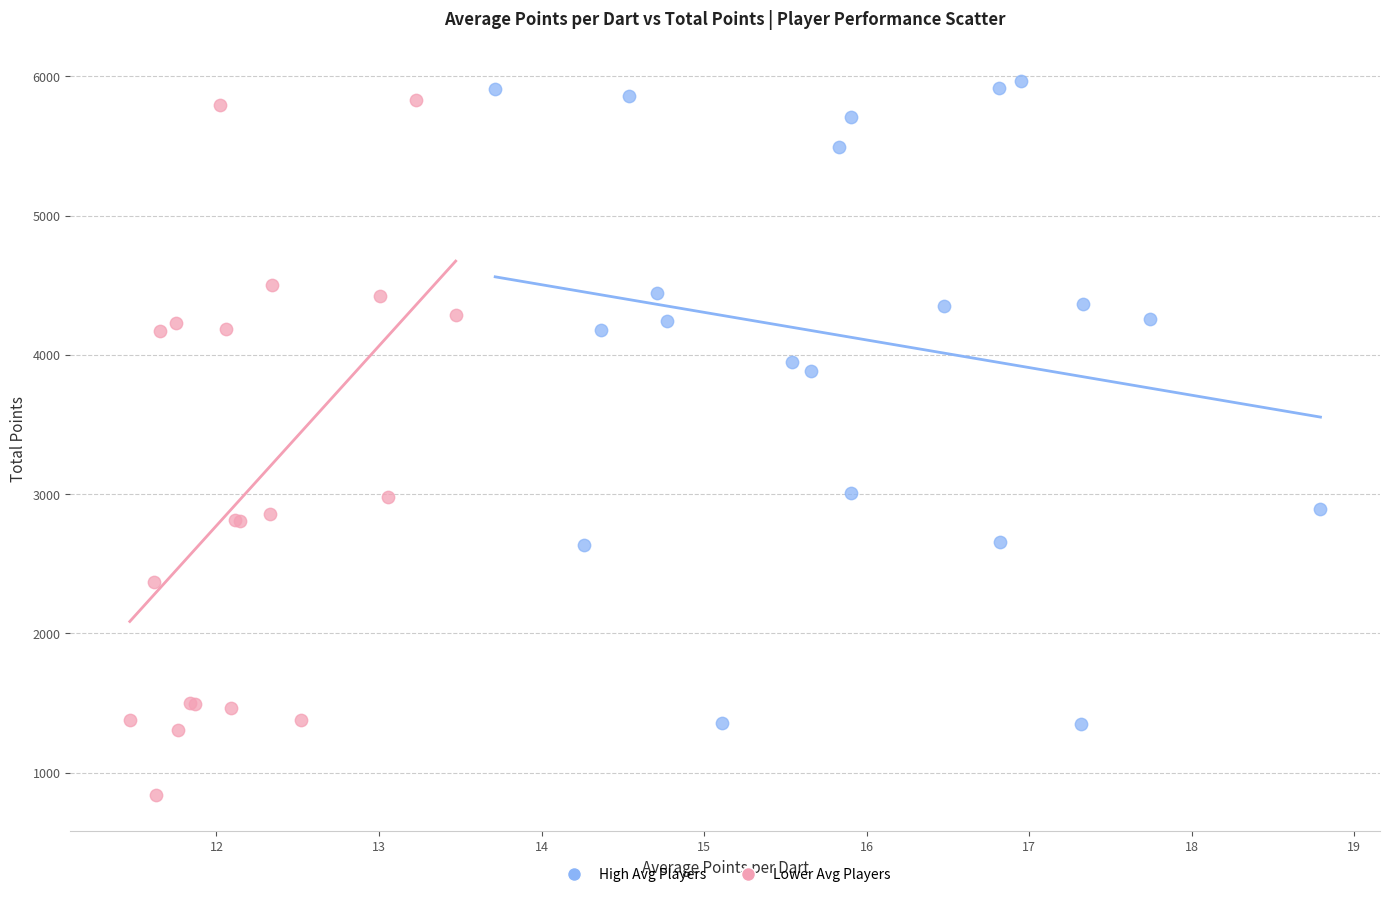

Which series has the largest Y range (max minus min)?

Lower Avg Players